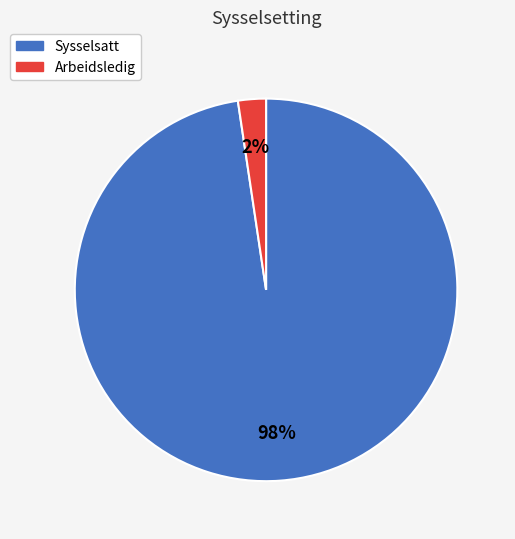

Combined, do Sysselsatt and Arbeidsledig account for over 50%?

Yes